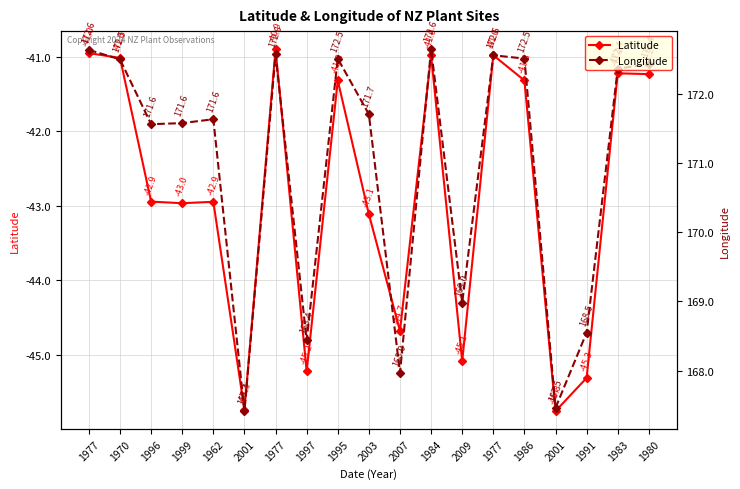

Which series changed the most between 1996 and 2001?

Longitude